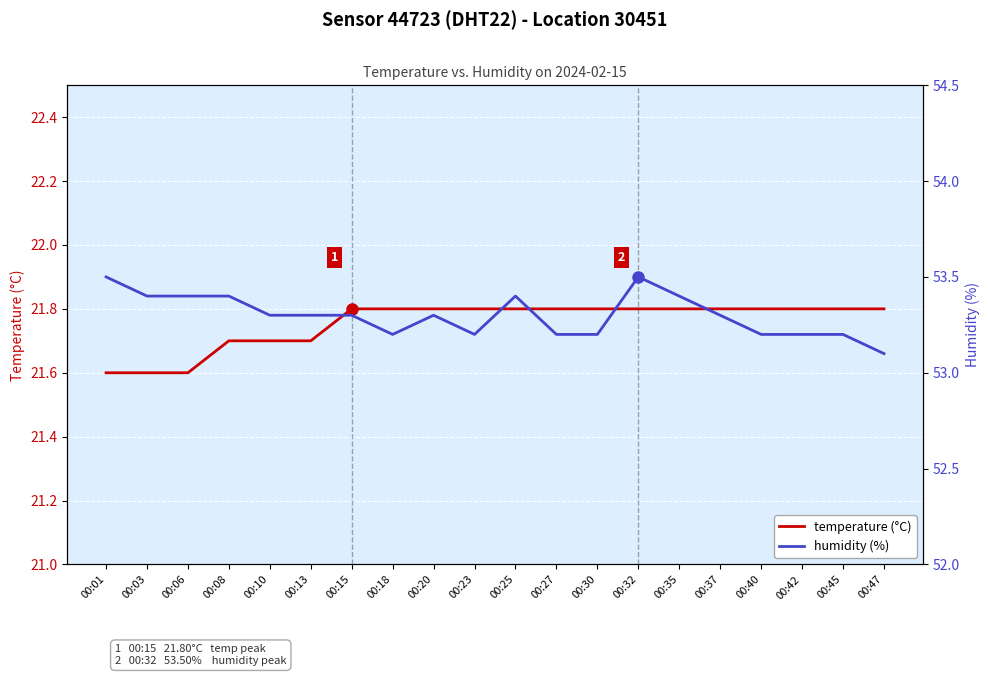

What is the value of the temperature (°C) point at the 6th from the left?

21.7